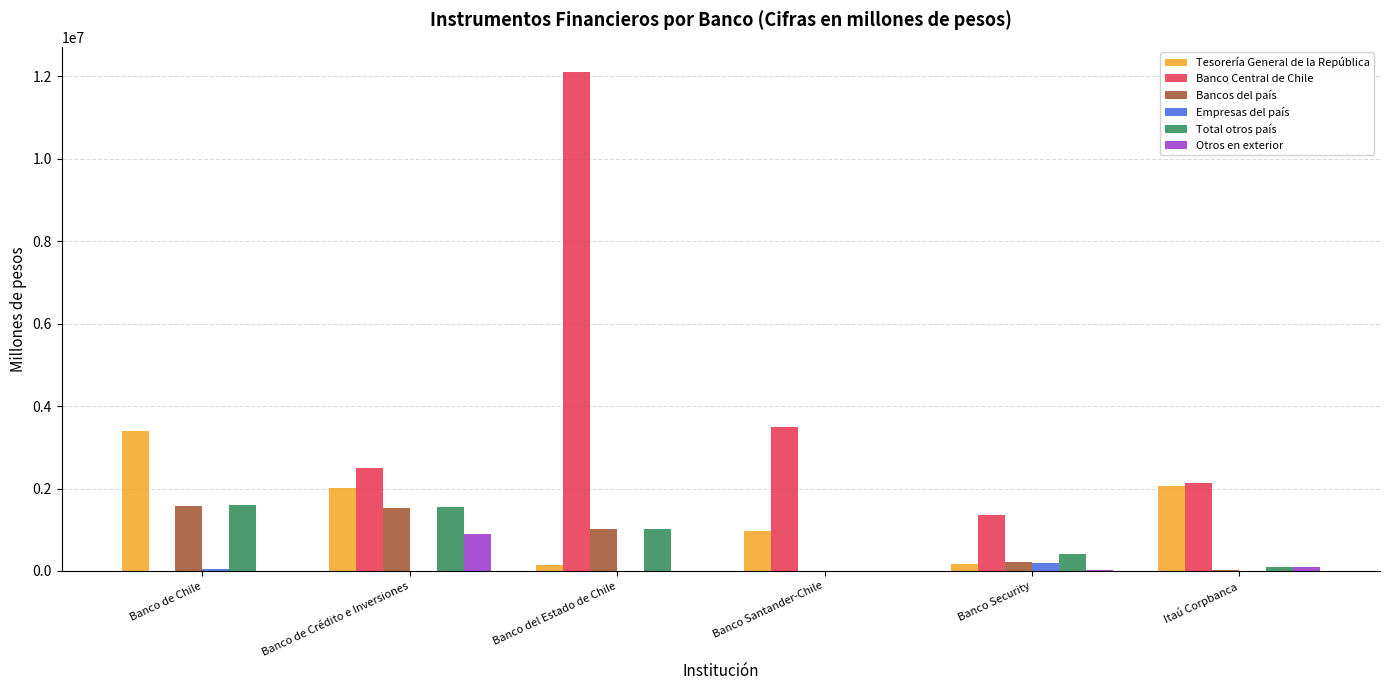

Are the bars grouped side by side (vs. stacked)?

Yes